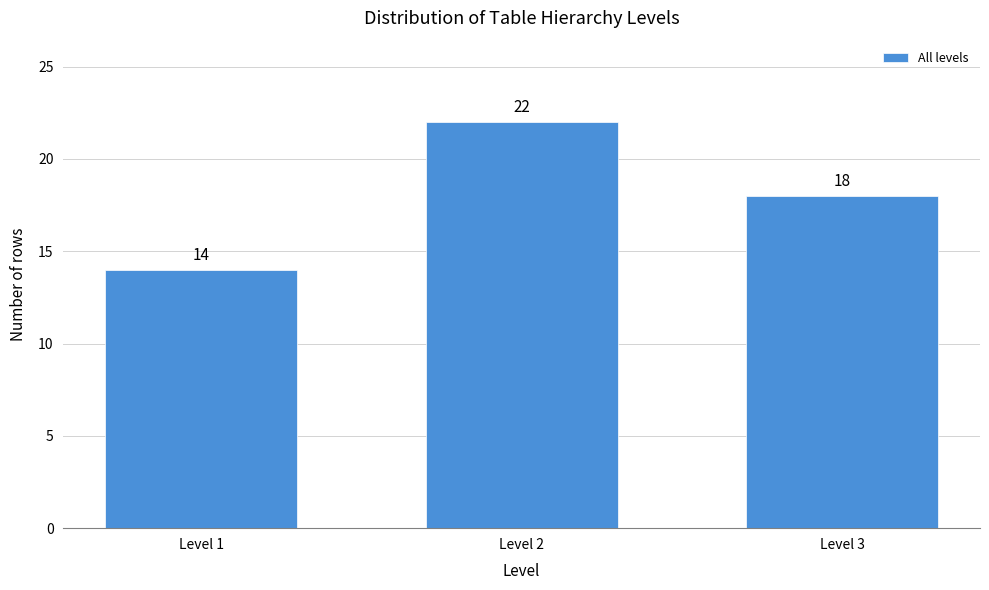

Reading right to left, list all the values displayed in this chart.

18	22	14